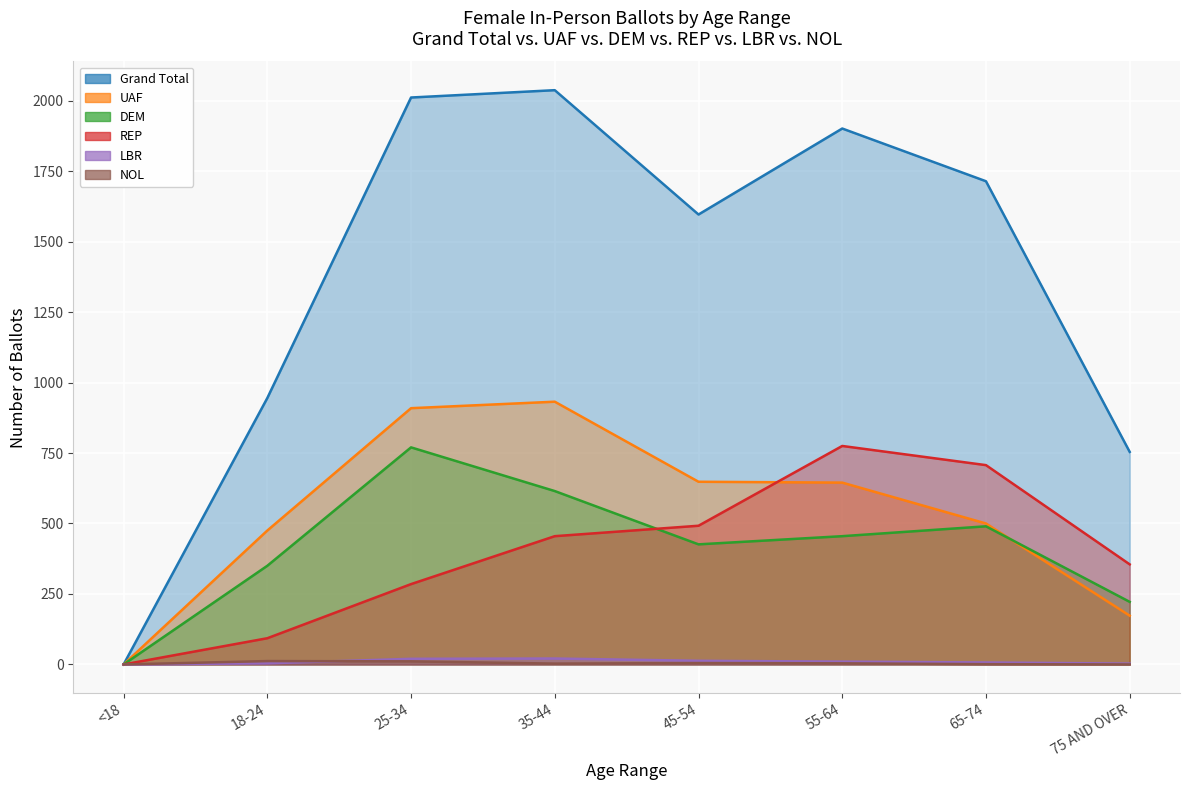

Which series changed the most between 25-34 and 45-54?

Grand Total